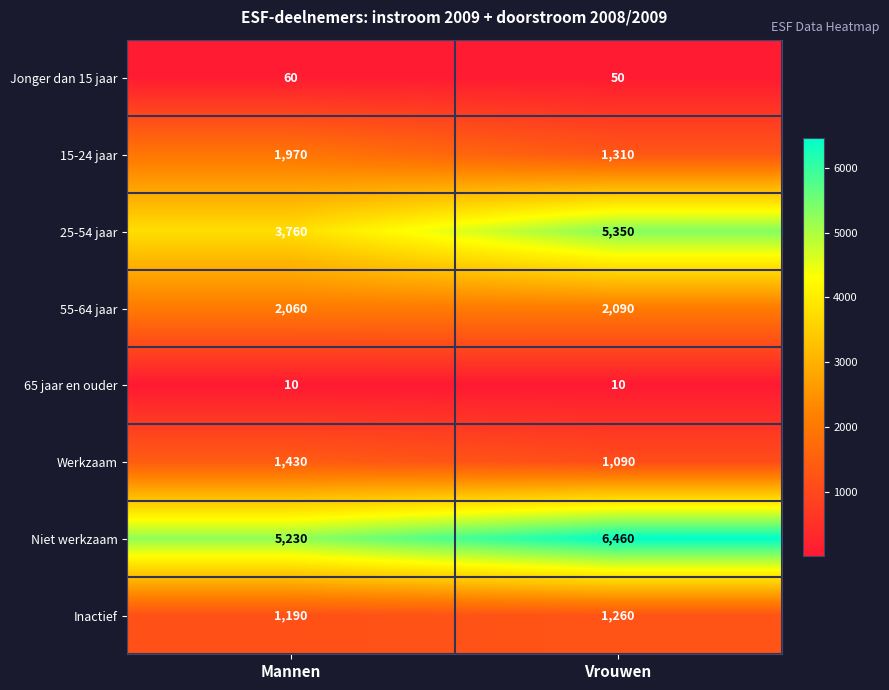

What value does the Niet werkzaam series have at Vrouwen, to the nearest 50?

6450